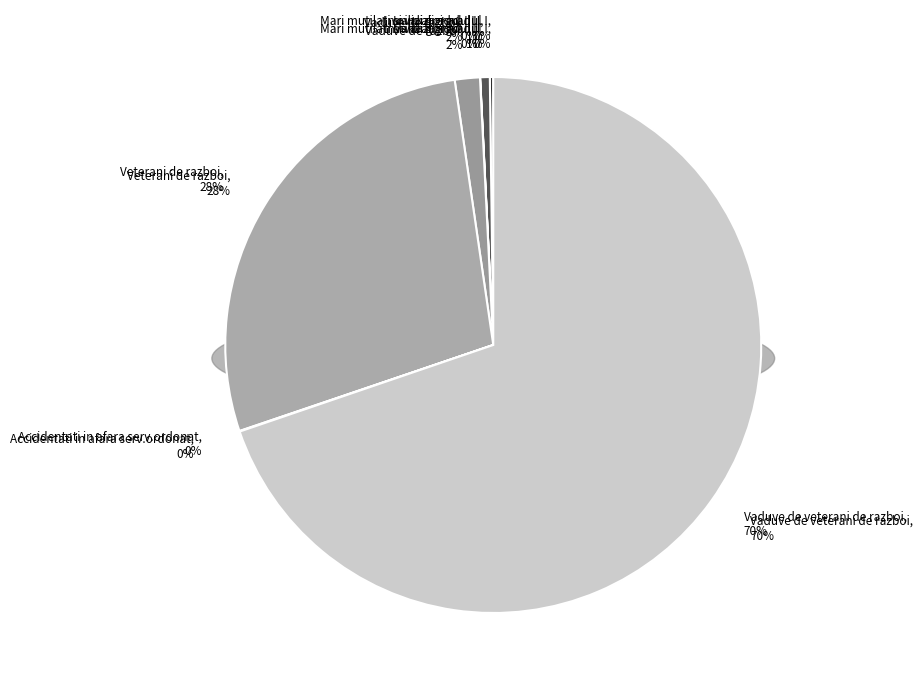

How many slices are in this pie chart?

7